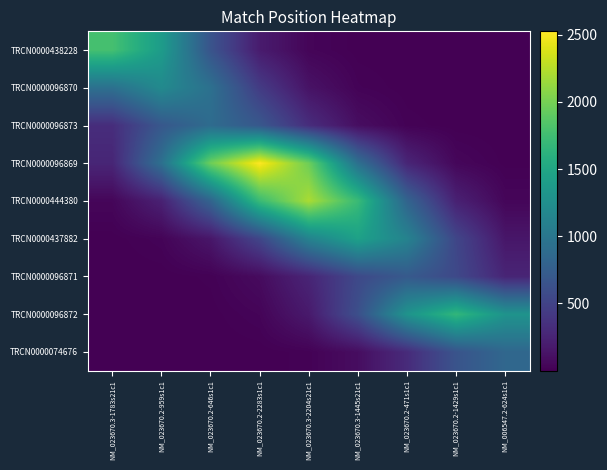

What is the difference between the highest and lowest values at NM_023670.2-2283s1c1?

2524.4